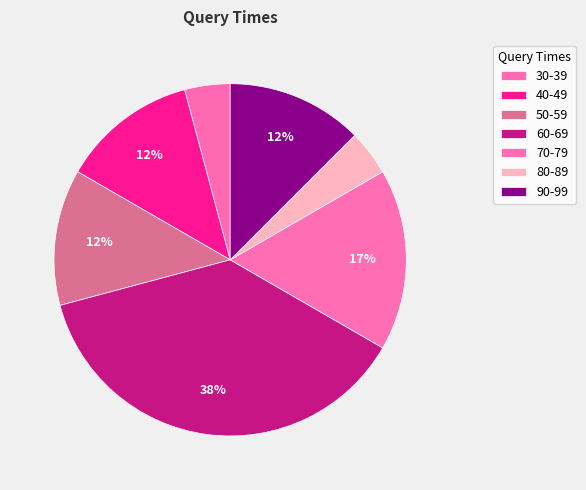

Combined, what portion of the pie is 40-49 and 50-59?

25.0%